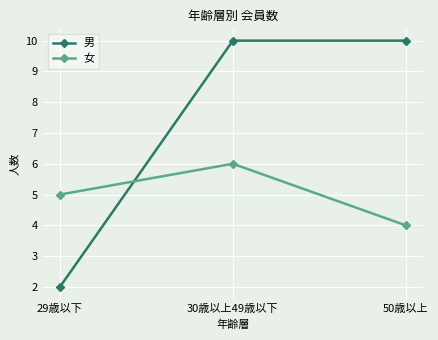

Reading left to right, extract all data points from this chart.

男: 2	10	10
女: 5	6	4